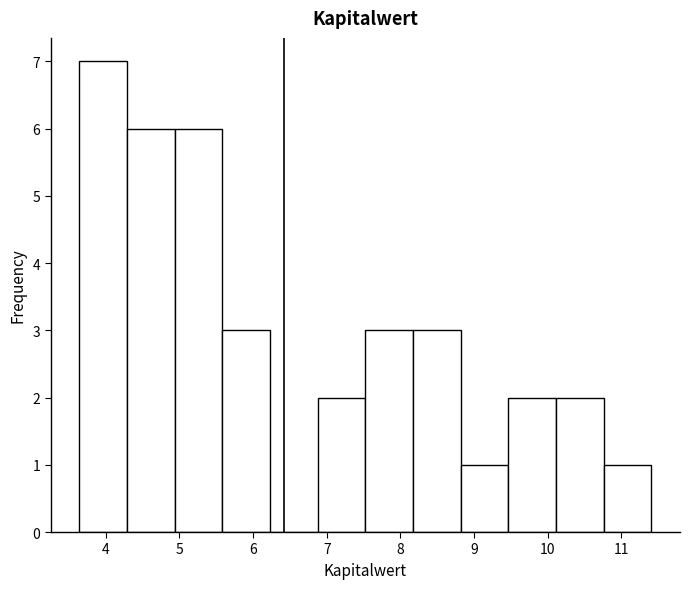

Which range on the x-axis has the tallest bar?

3.6 to 4.3